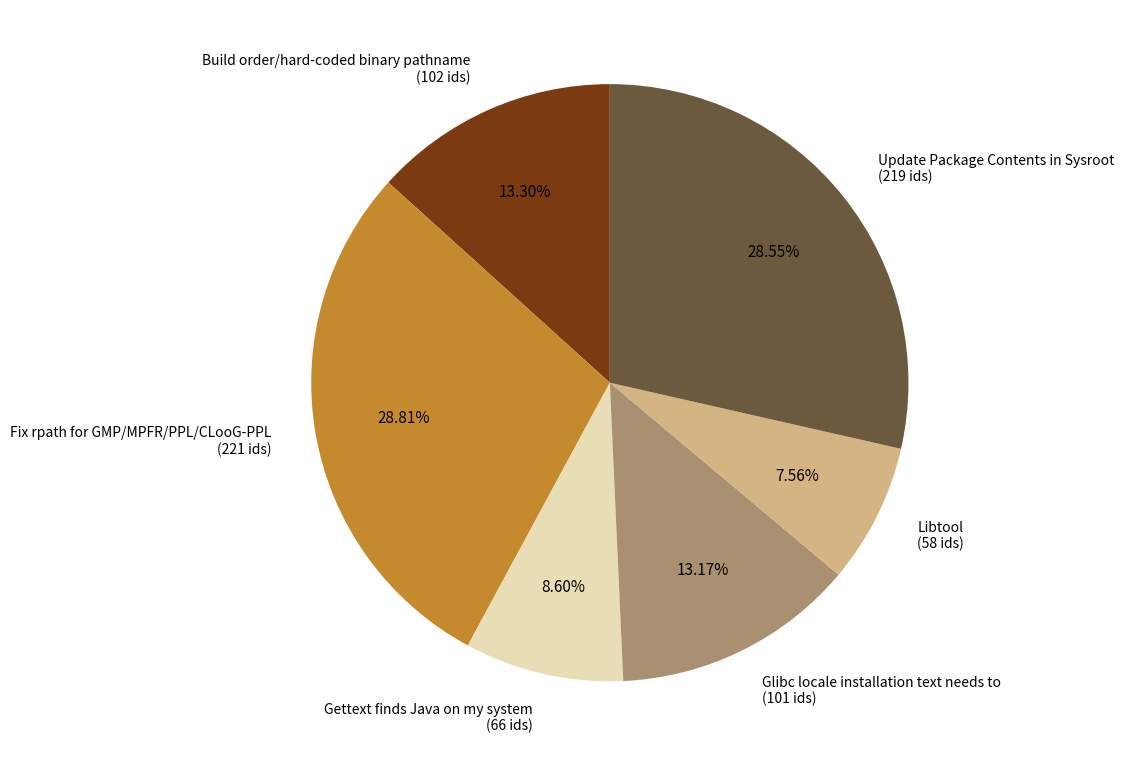

Is there a majority slice in this chart?

No